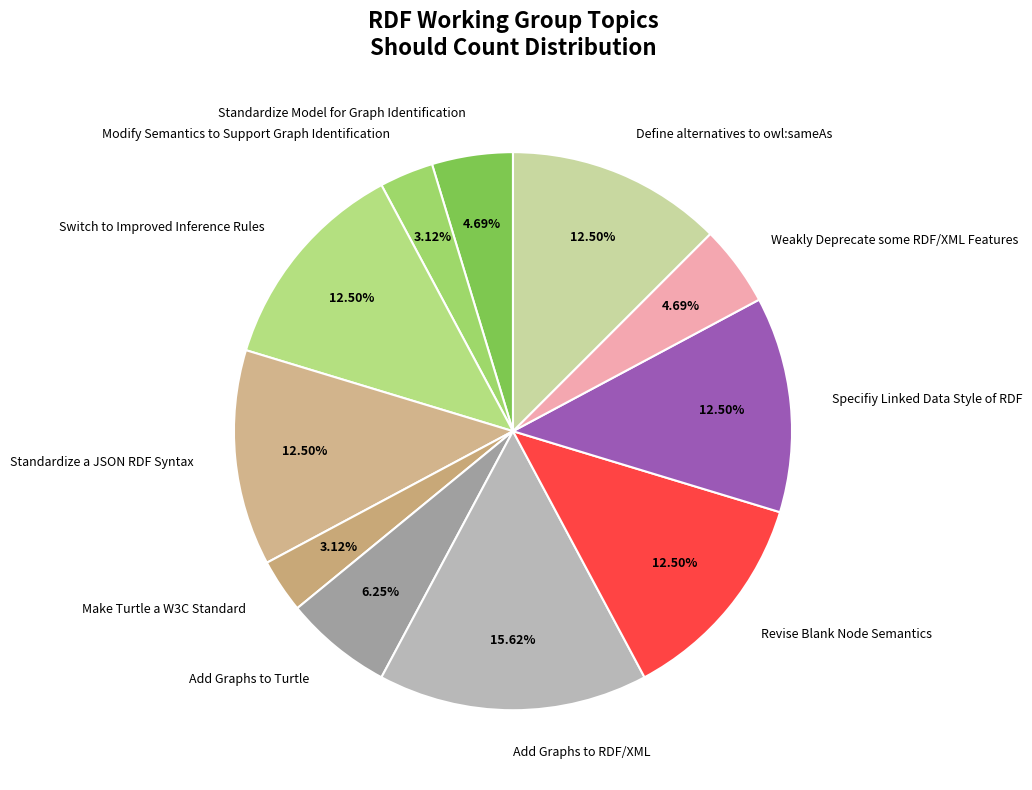

Is there any slice that represents more than half of the pie?

No